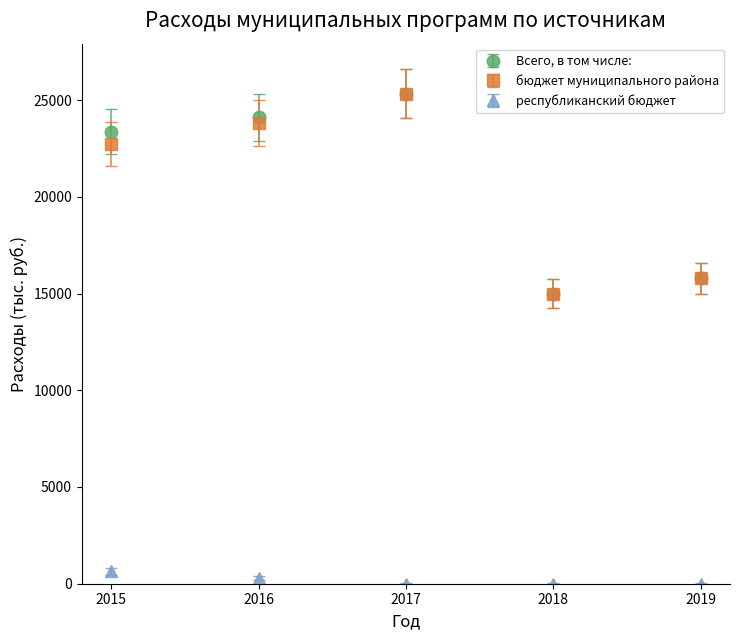

What are all the series names shown in the legend?

Всего, в том числе:, бюджет муниципального района, республиканский бюджет